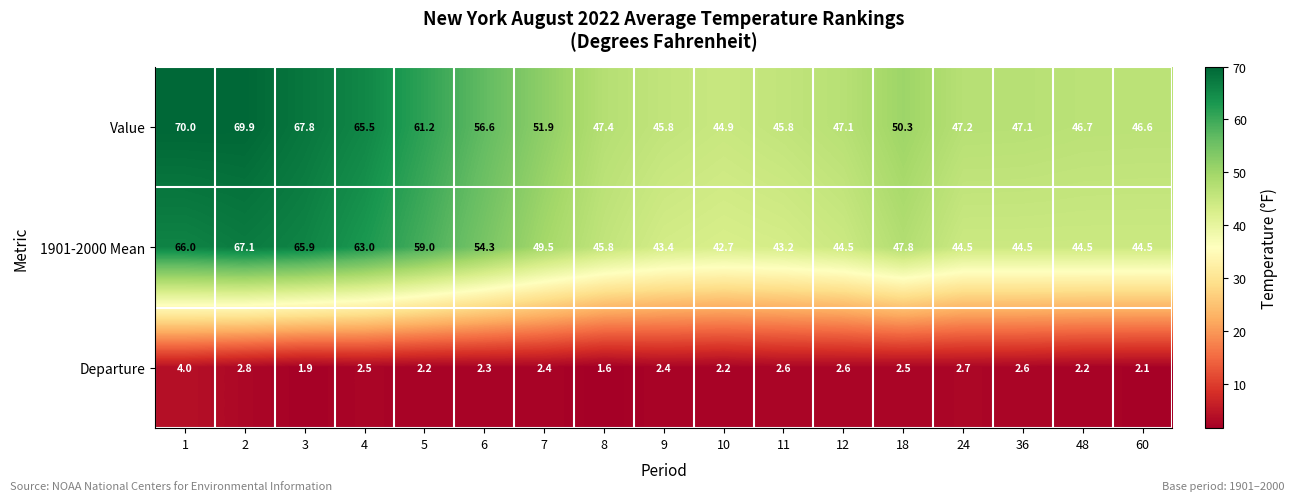

What is the smallest value displayed?

1.6